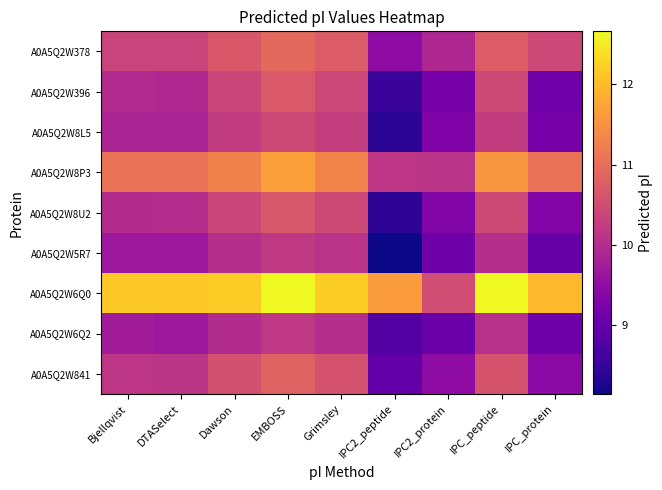

What is the spread (max minus min) of values at DTASelect?

2.5